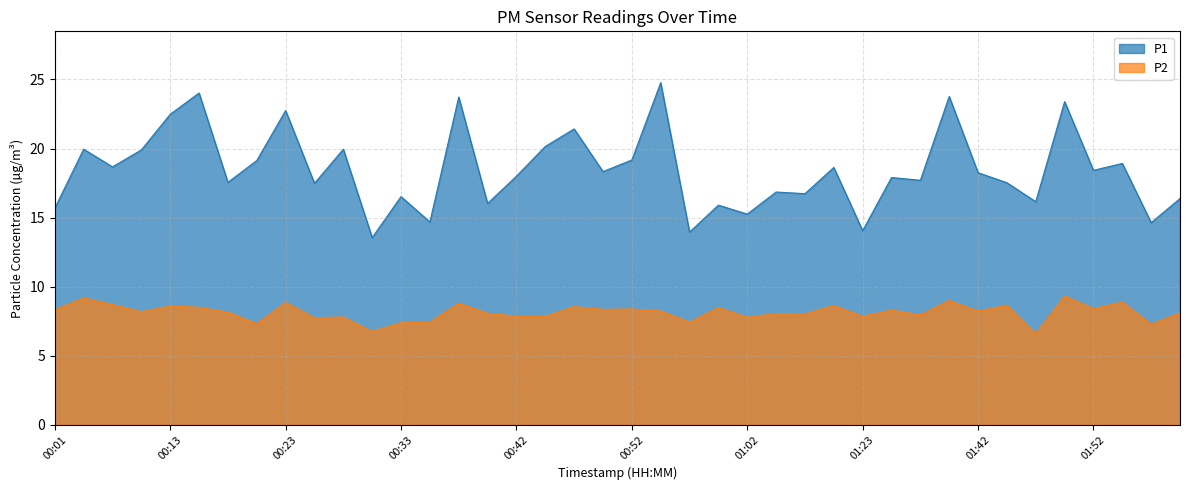

How many values in the P1 series exceed 18?

20